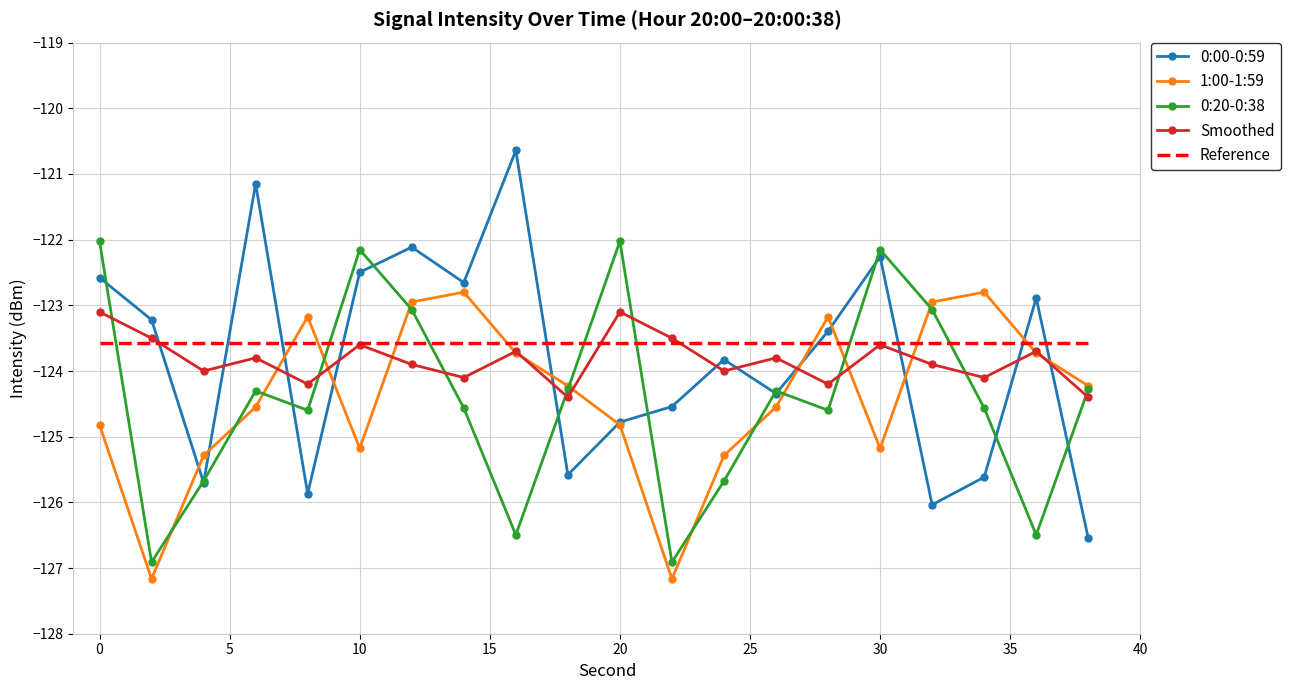

What are all the series names shown in the legend?

0:00-0:59, 1:00-1:59, 0:20-0:38, Smoothed, Reference